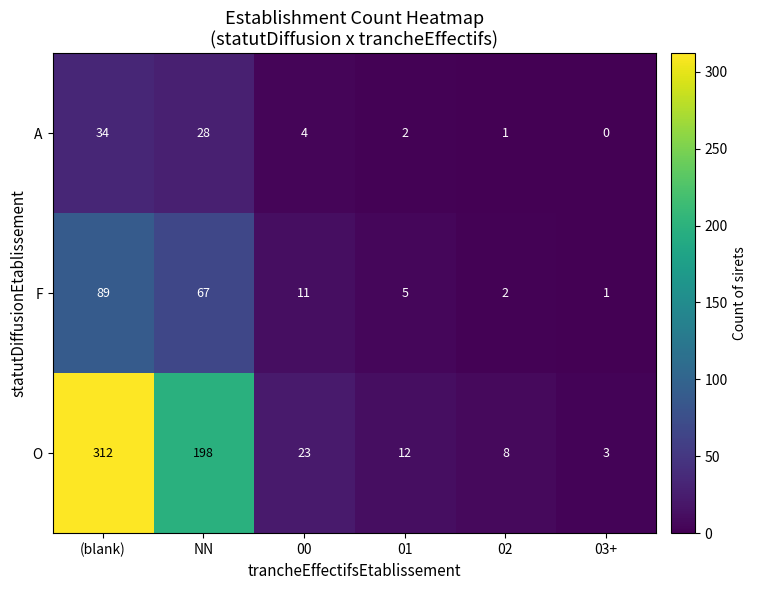

Between NN and 01, which series saw the biggest shift?

O